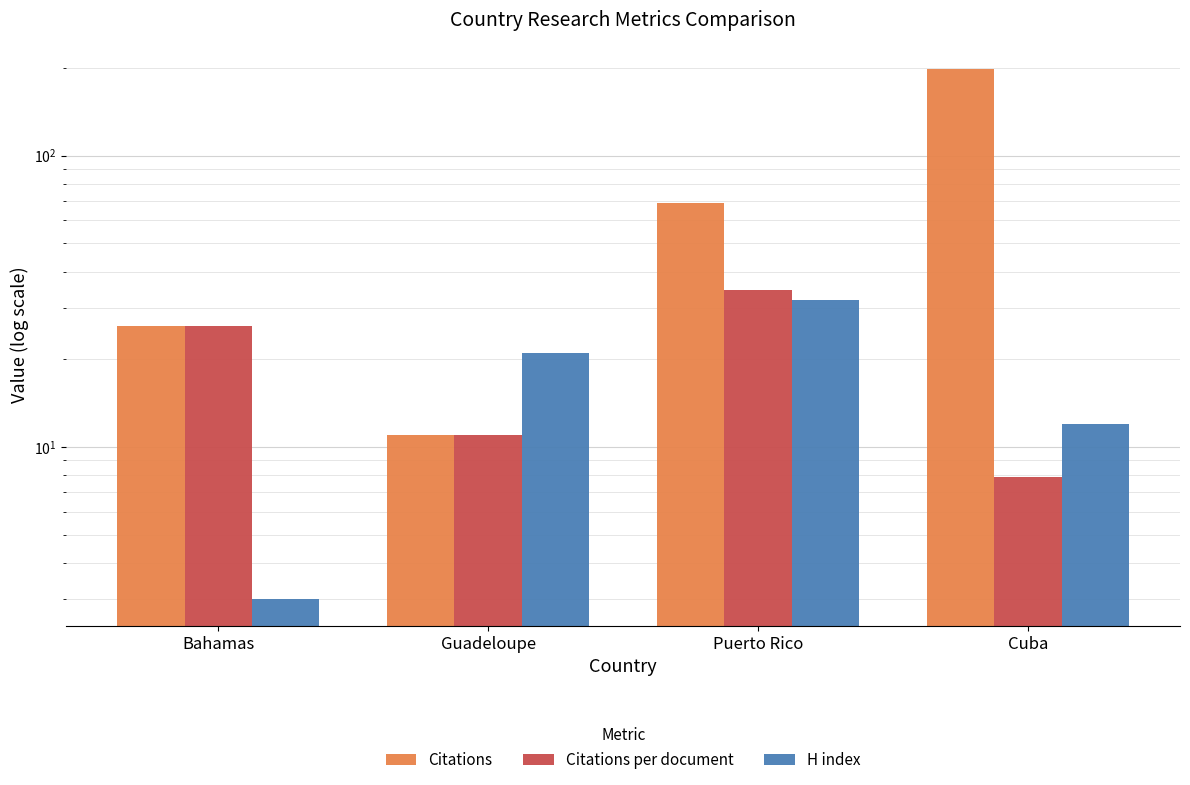

How many H index values are between 12 and 32?

3